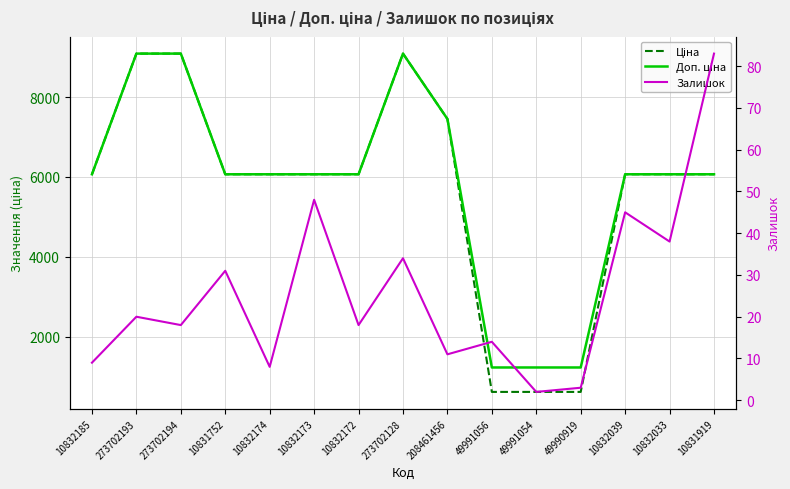

What is the difference between the highest and lowest values at 10831919?

5984.2